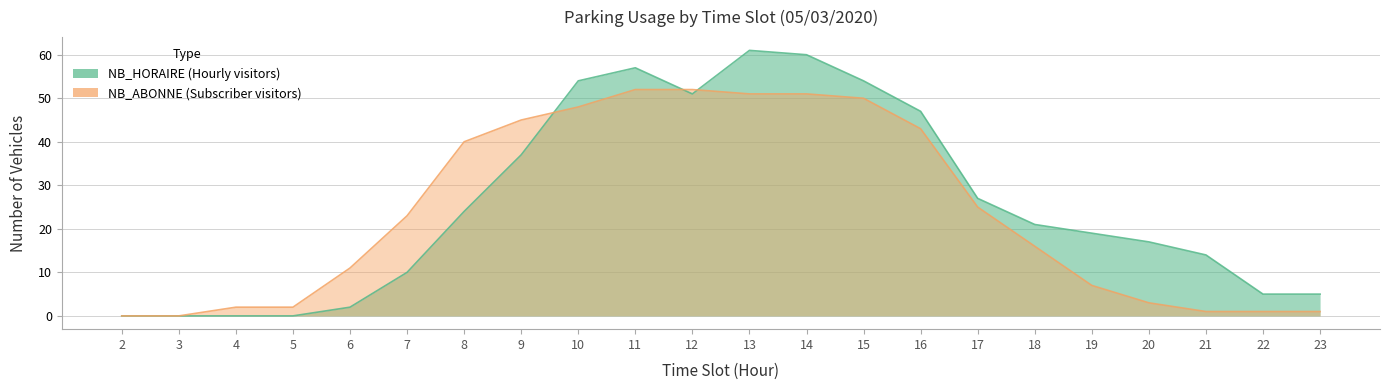

The value of NB_HORAIRE at 22 is 5. True or false?

True